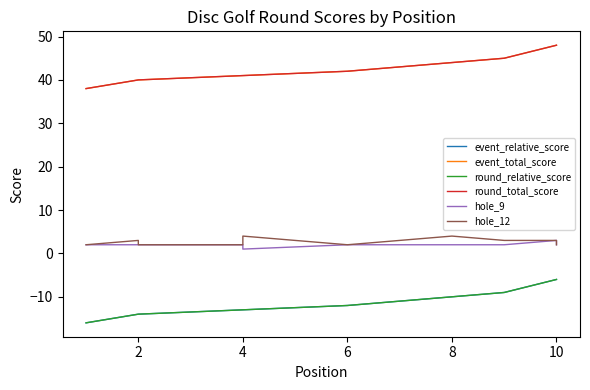

What is the difference between the maximum and second lowest values in the event_total_score series?

8